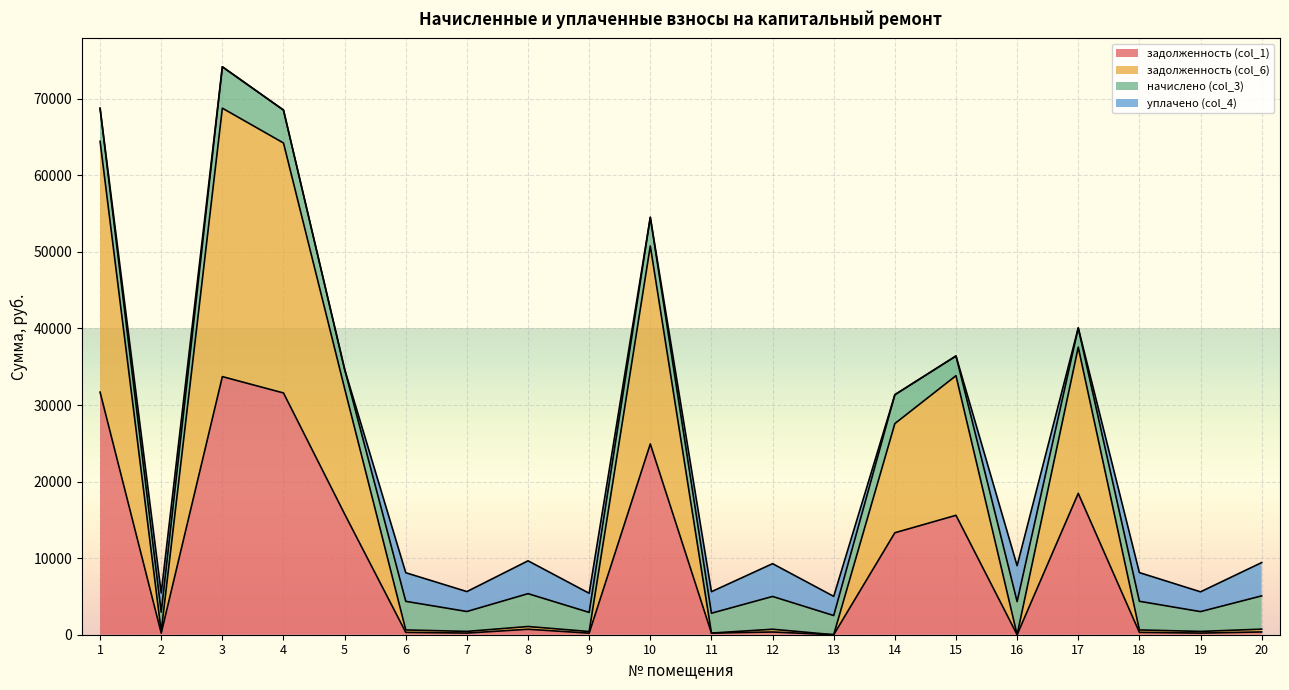

Which series has the largest total across all categories?

задолженность (col_6)